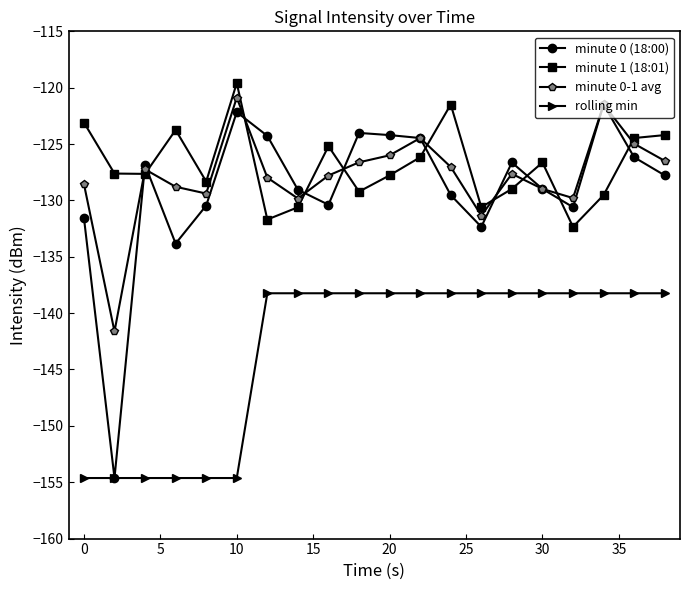

What is the smallest value displayed?

-154.6